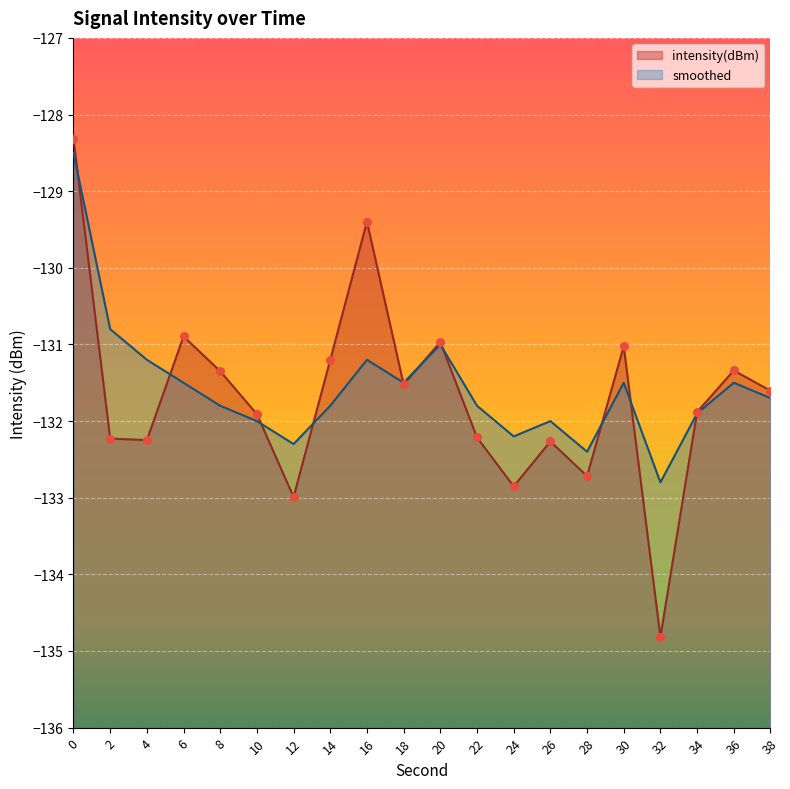

Which series contains the highest Y value?

intensity(dBm)